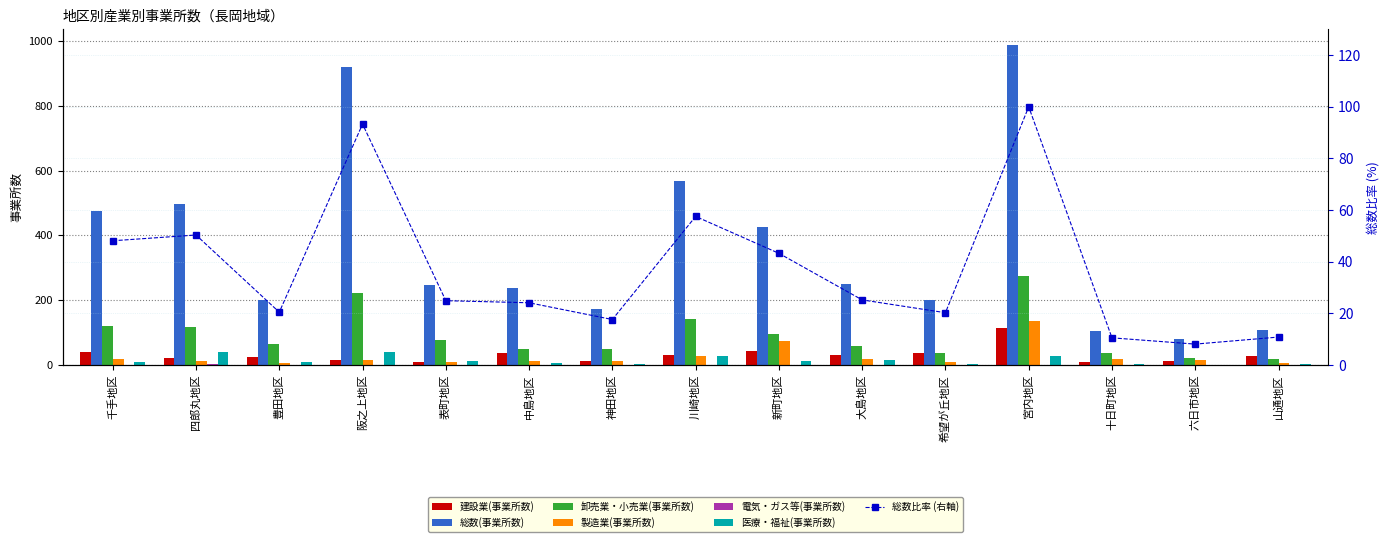

Rank the categories by 建設業(事業所数) value from highest to lowest.

宮内地区, 新町地区, 千手地区, 希望が丘地区, 中島地区, 川崎地区, 大島地区, 山通地区, 豊田地区, 四郎丸地区, 阪之上地区, 神田地区, 六日市地区, 表町地区, 十日町地区